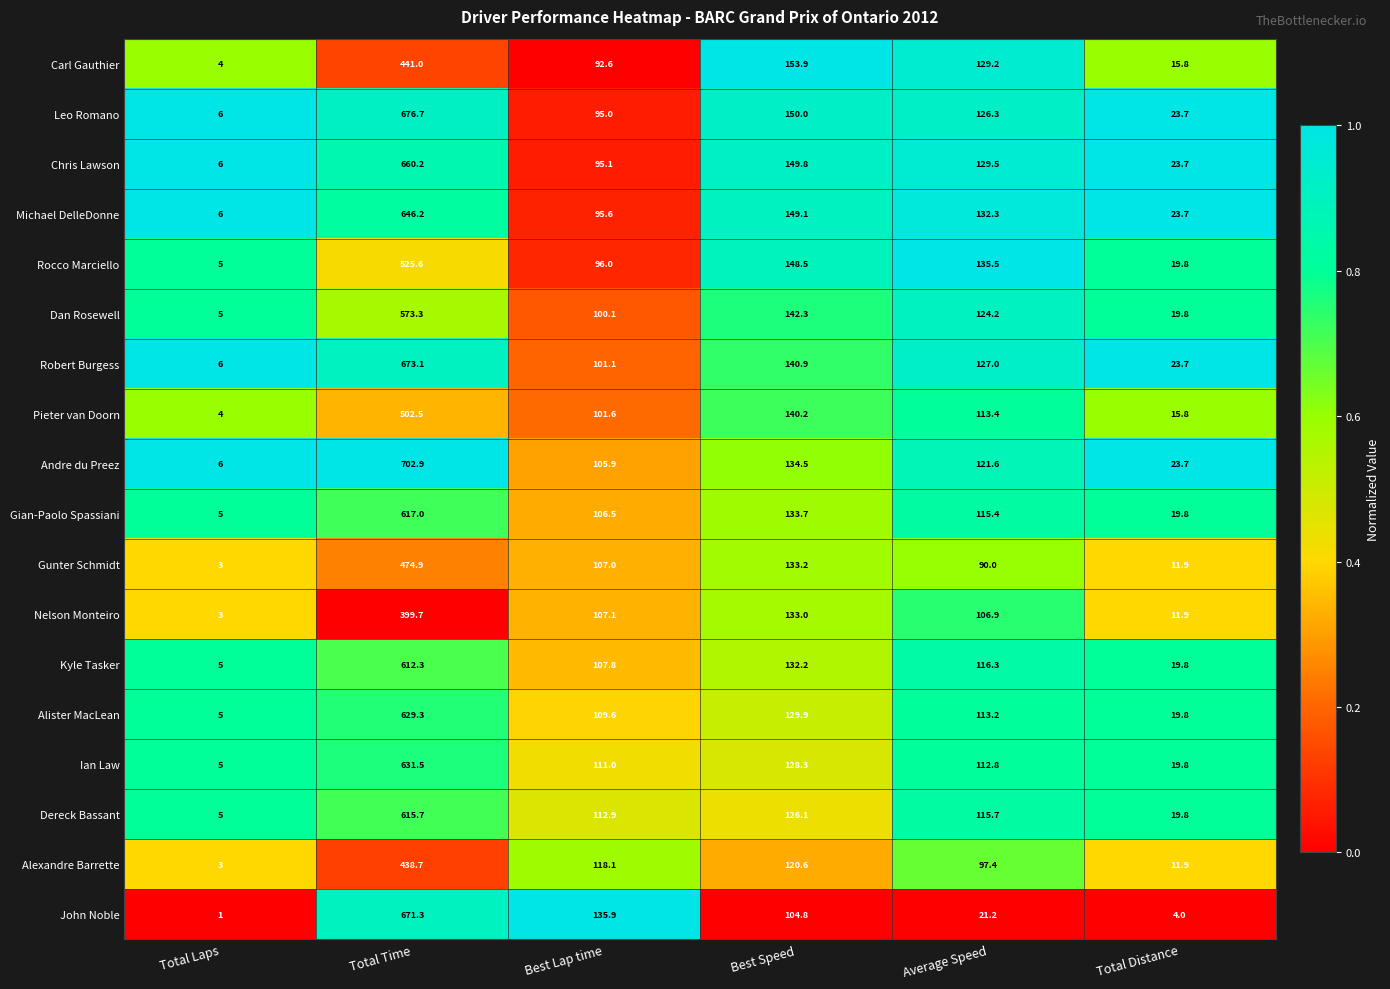

What is the total value across all series at Best Speed?

2451.0